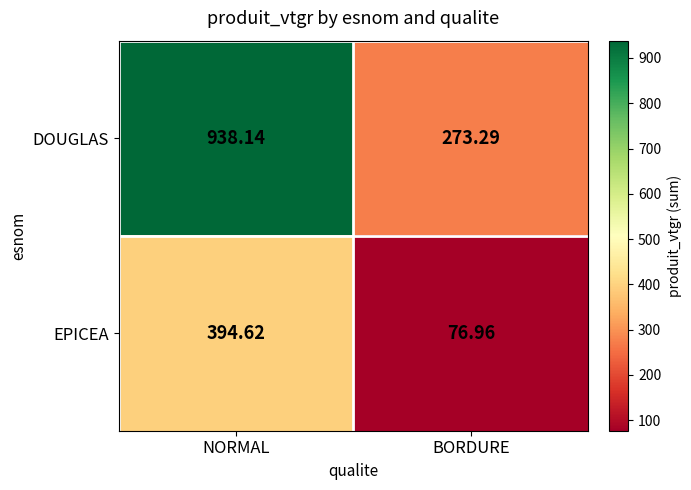

Between NORMAL and BORDURE, which series saw the biggest shift?

DOUGLAS